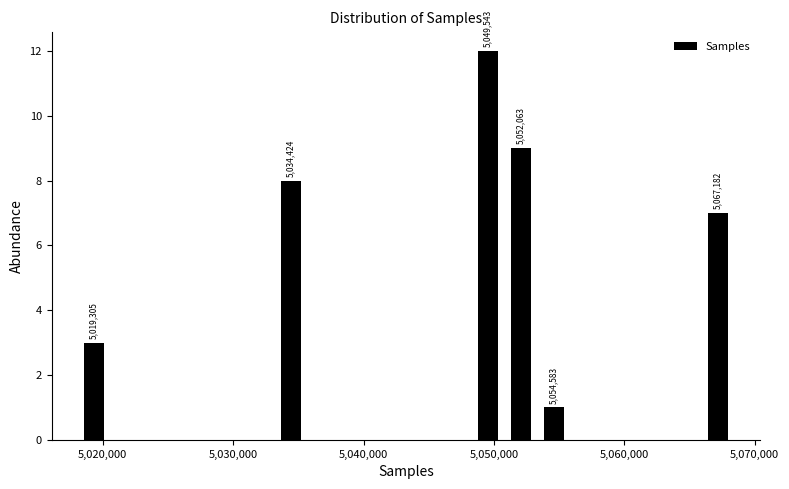

Read against the x-axis, roughly where is the centre of the tallest bar?

5050000